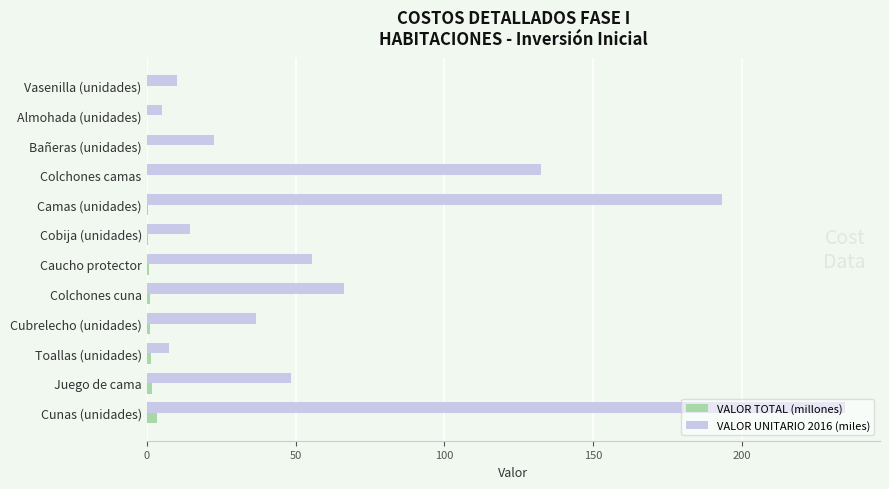

Which series has the largest total across all categories?

VALOR UNITARIO 2016 (miles)